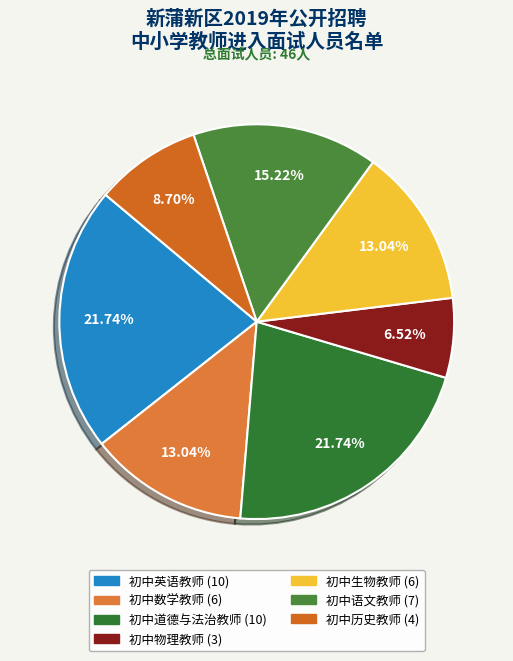

Is 初中物理教师 the majority of the pie?

No